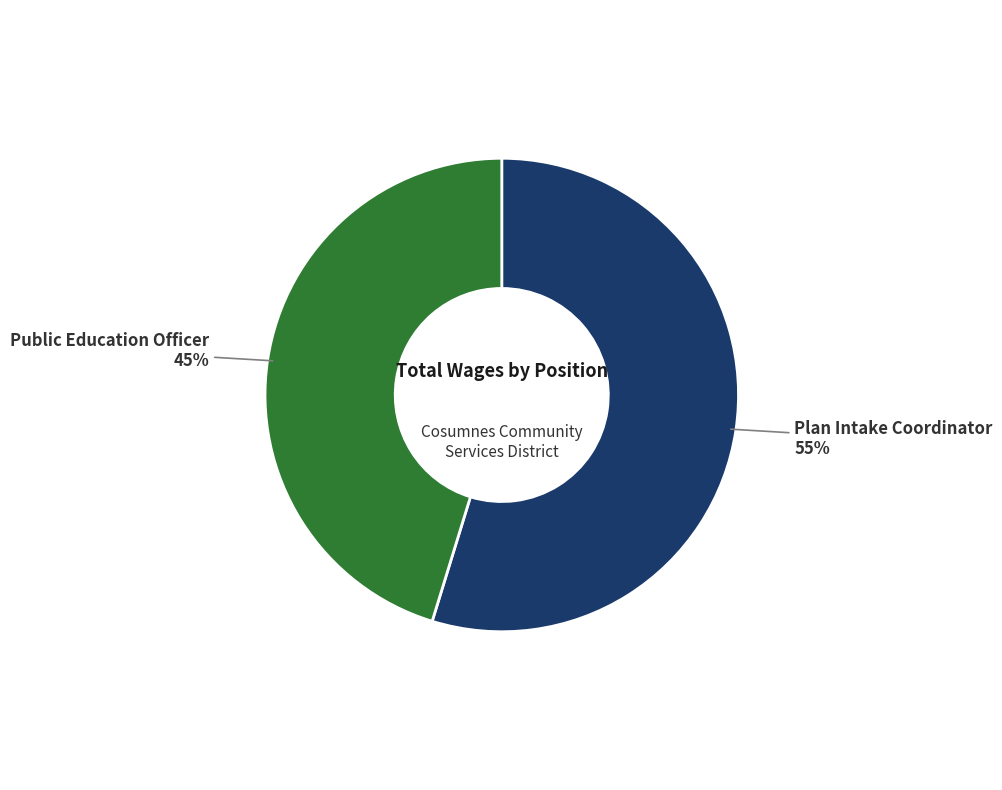

Does any single category account for the majority?

Yes